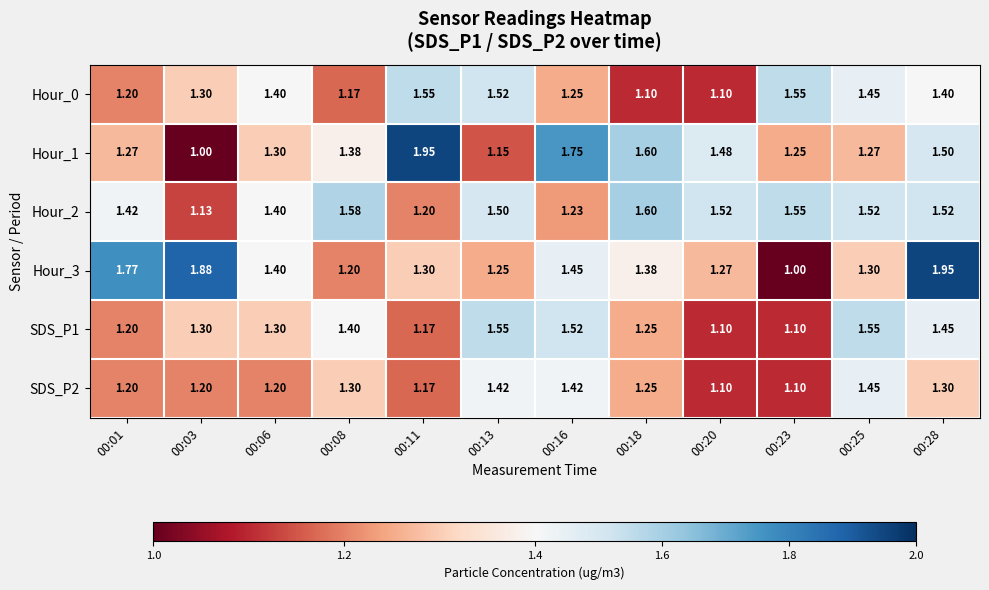

Is the value of Hour_0 at 00:23 greater than the value of Hour_3 at 00:08?

Yes